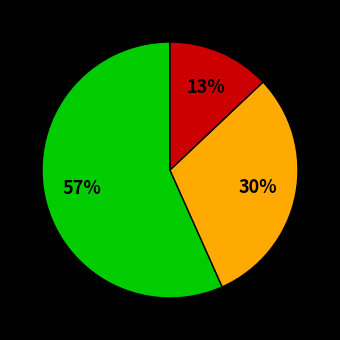

Does any single category account for the majority?

Yes